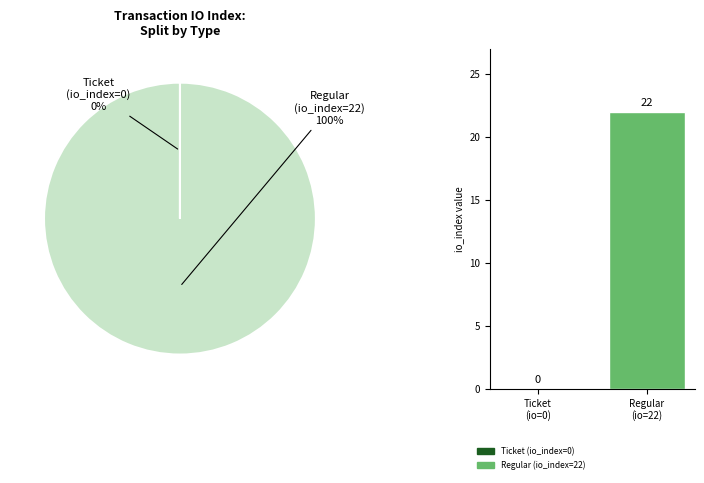

To the nearest percent, what is the difference between the largest and smallest slice percentages?

100%